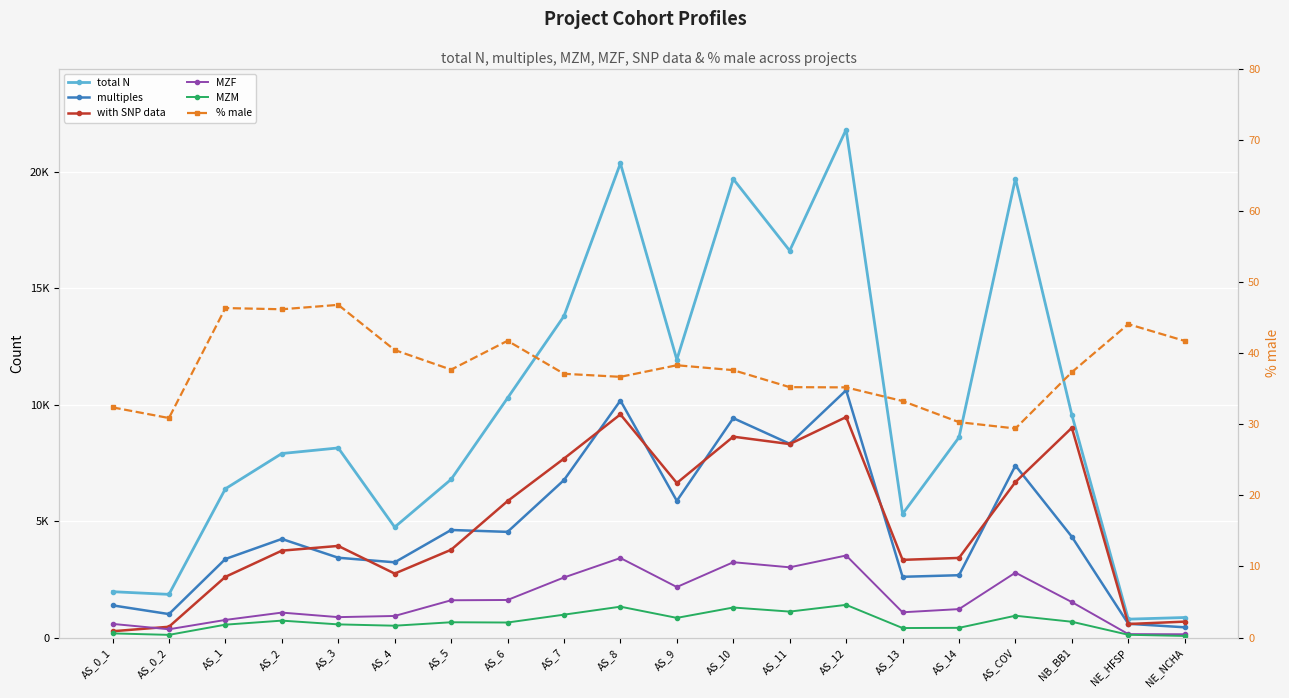

What position from the right is AS_5?

14